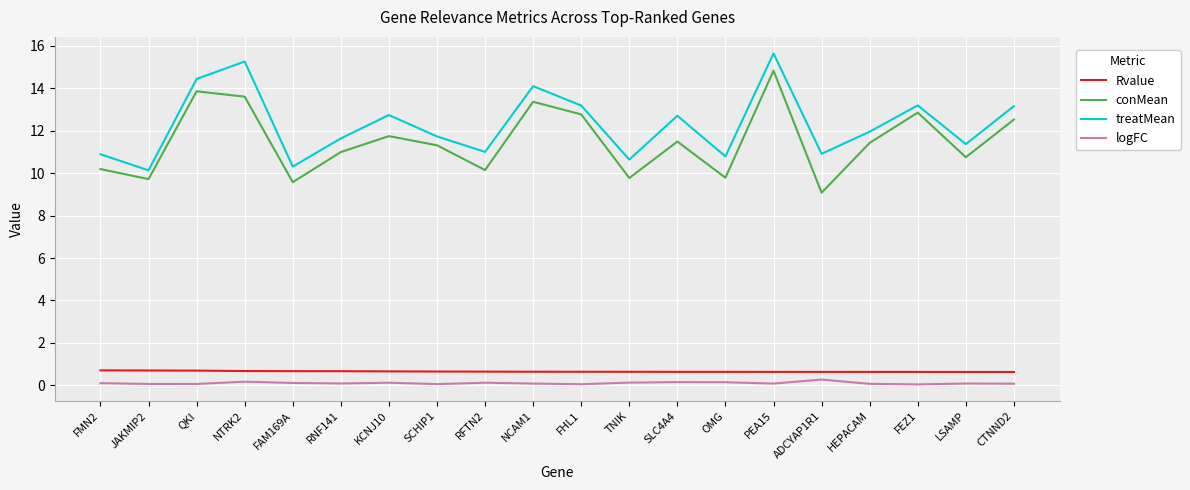

What is the sum of all treatMean values?

245.9